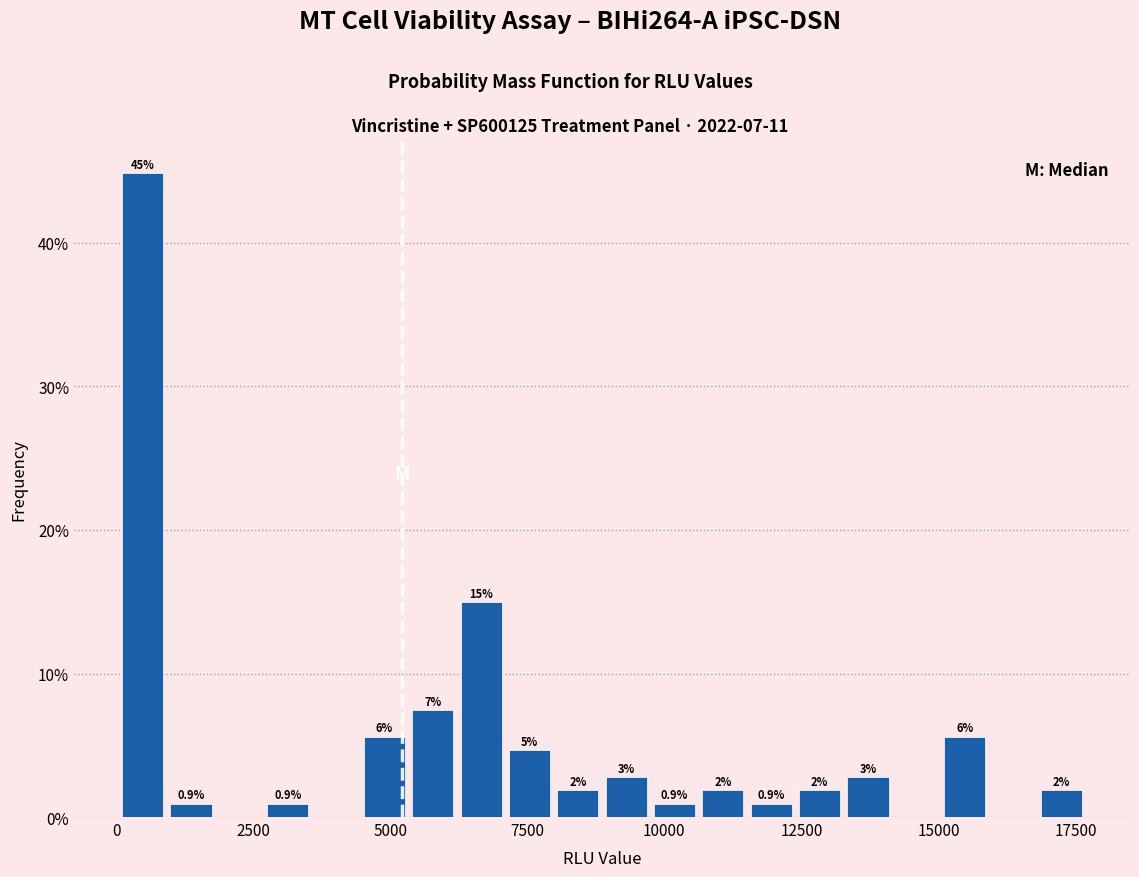

Read against the x-axis, roughly where is the centre of the tallest bar?

500